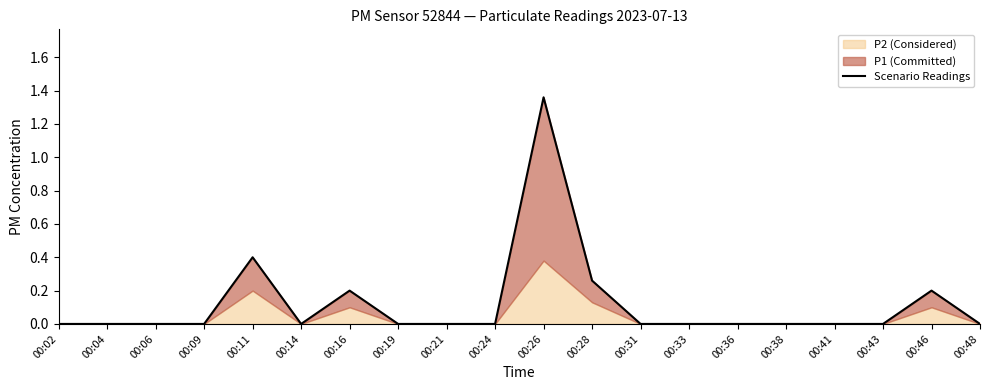

True or false: the data shows 0.3 at 00:28.

True